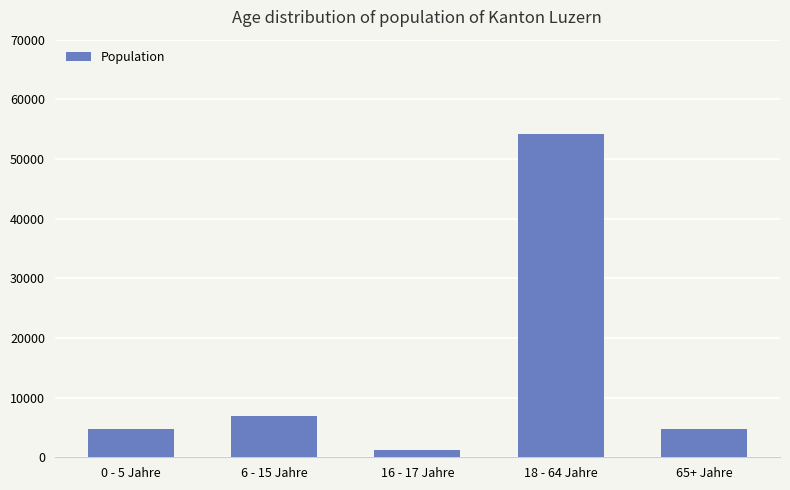

Which has a higher value, 18 - 64 Jahre or 0 - 5 Jahre?

18 - 64 Jahre